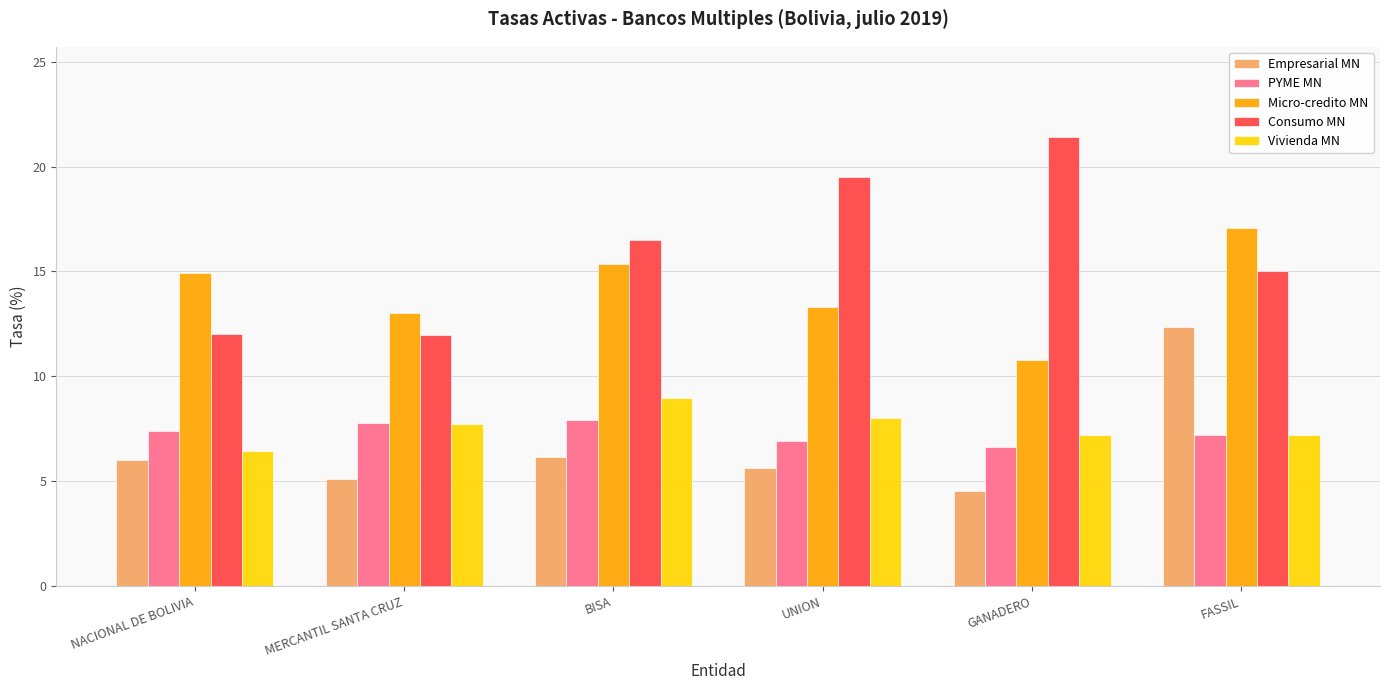

What is the minimum value for PYME MN?

6.6